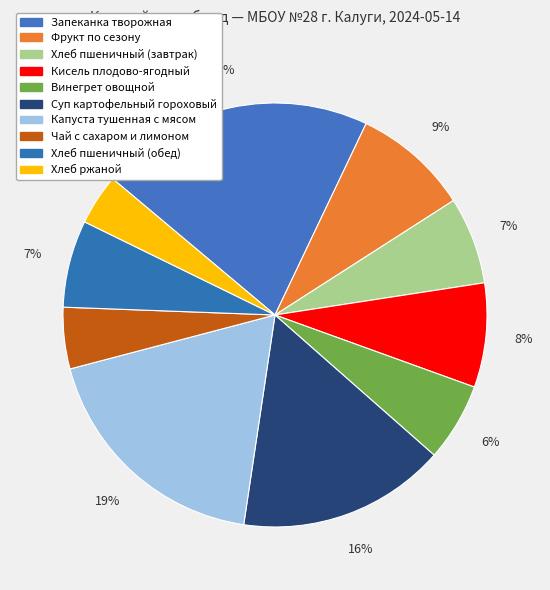

How many slices are in this pie chart?

10